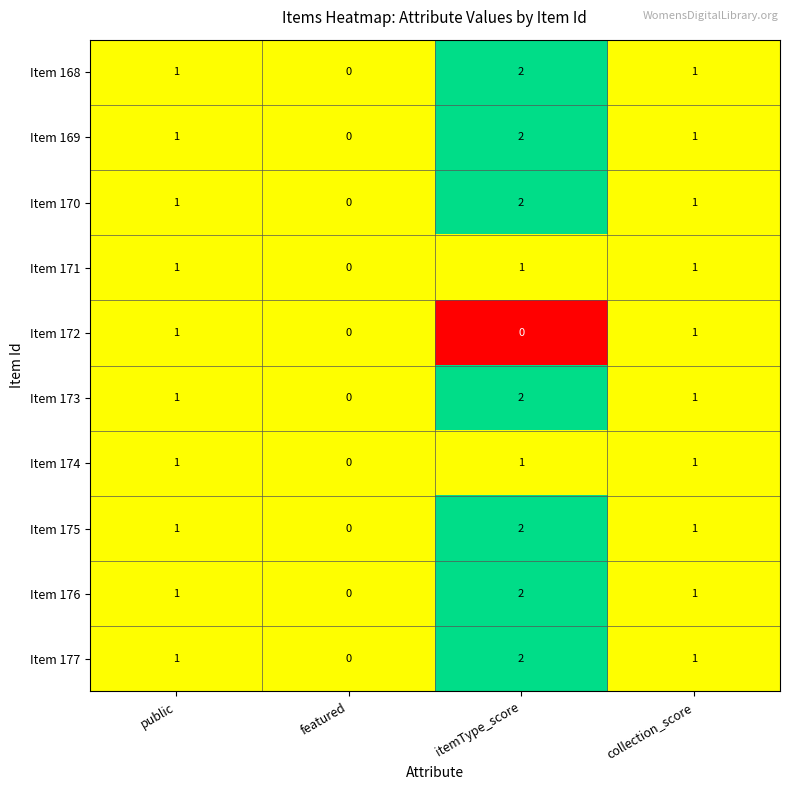

At which category is the sum across all series the highest?

itemType_score